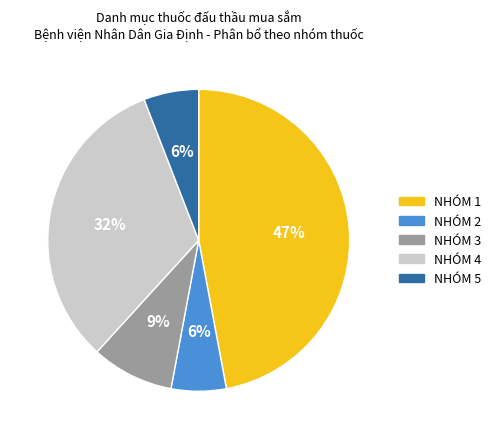

Is the sum of NHÓM 2 and NHÓM 4 greater than half?

No